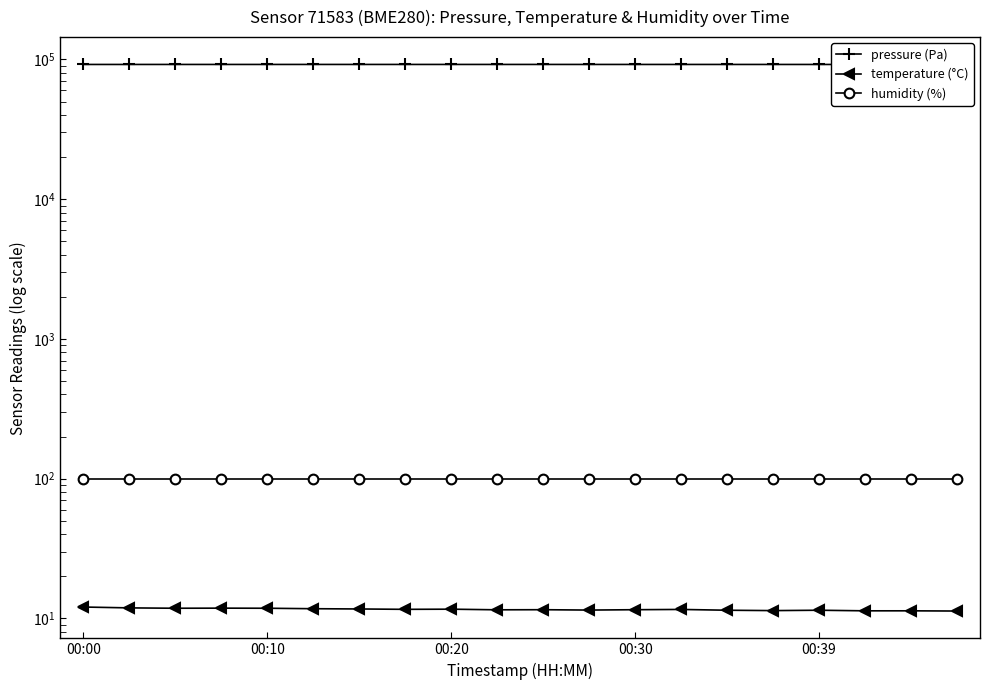

What is the sum of the temperature (°C) values at 15 and 00:20?

23.1